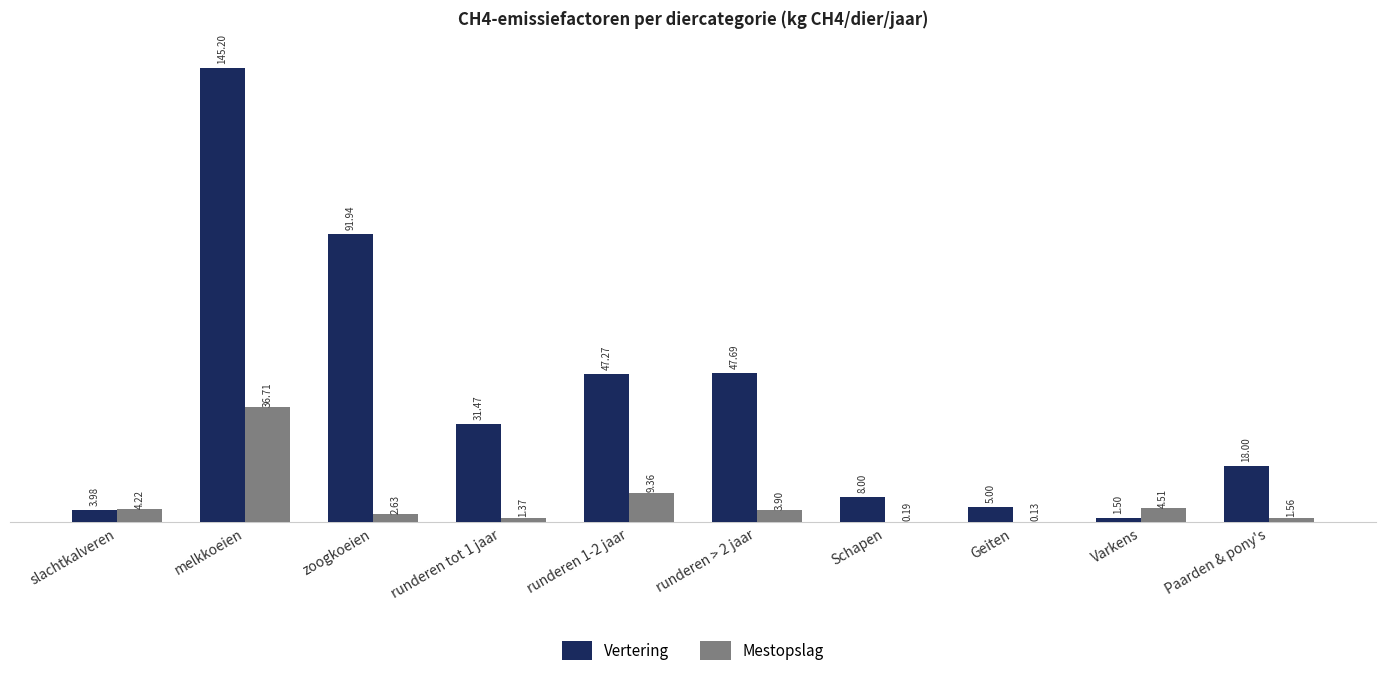

Is the value of Vertering at zoogkoeien greater than the value of Mestopslag at zoogkoeien?

Yes